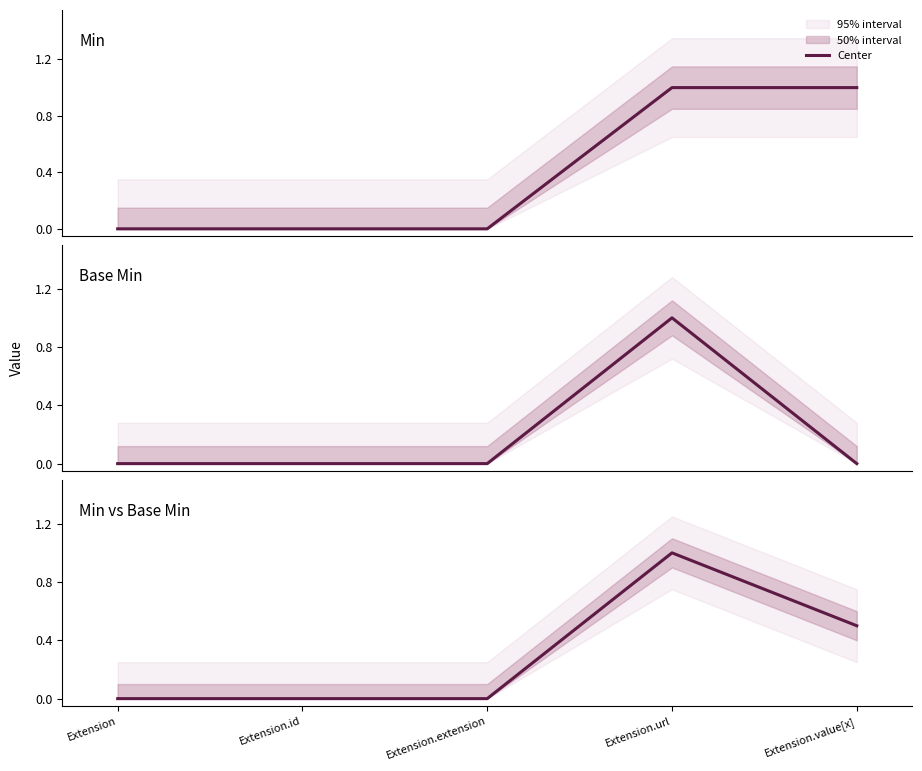

The chart shows a value of -0.4 at Extension.extension. True or false?

False